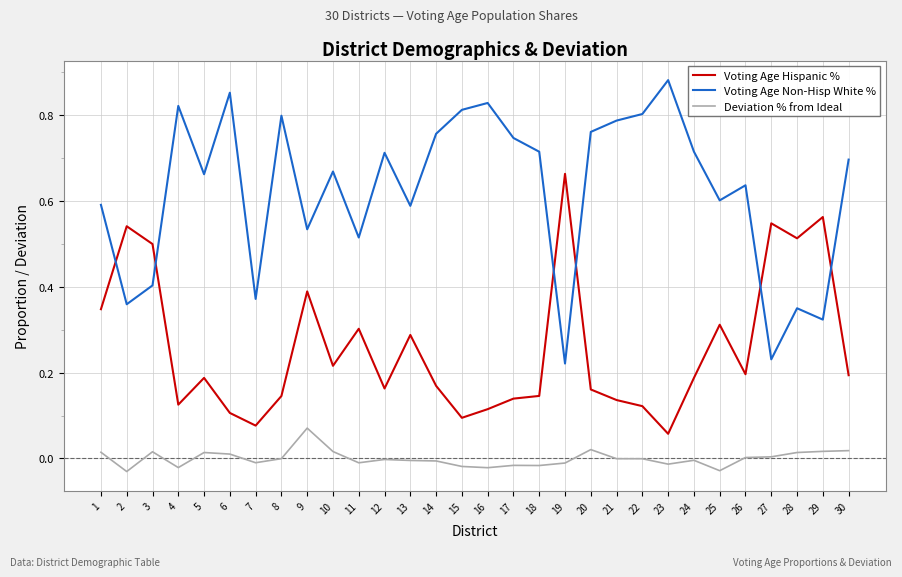

Count the number of data series in this chart.

3